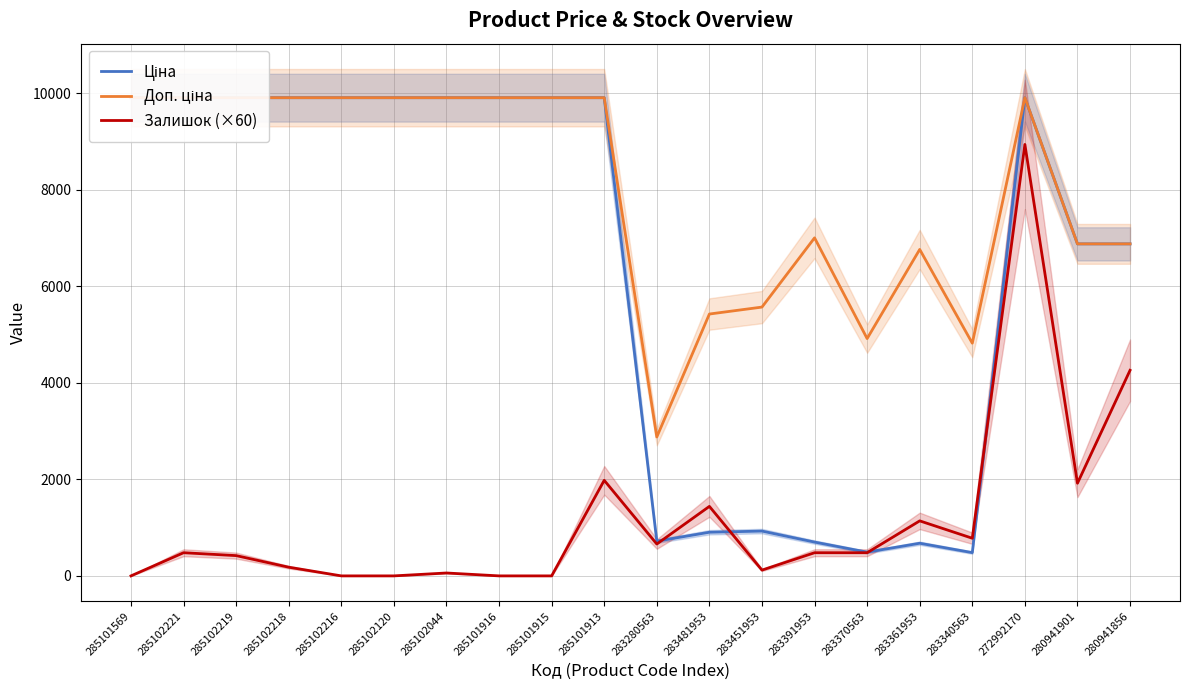

What are all the series names shown in the legend?

Ціна, Доп. ціна, Залишок (×60)